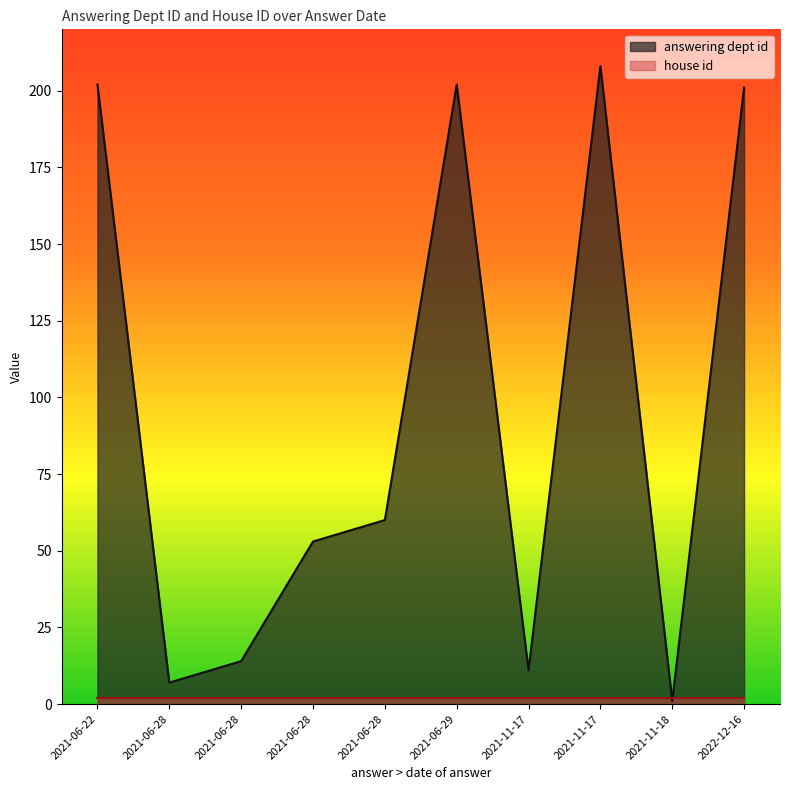

Which series changed the most between 2021-06-28 and 2021-06-22?

answering dept id